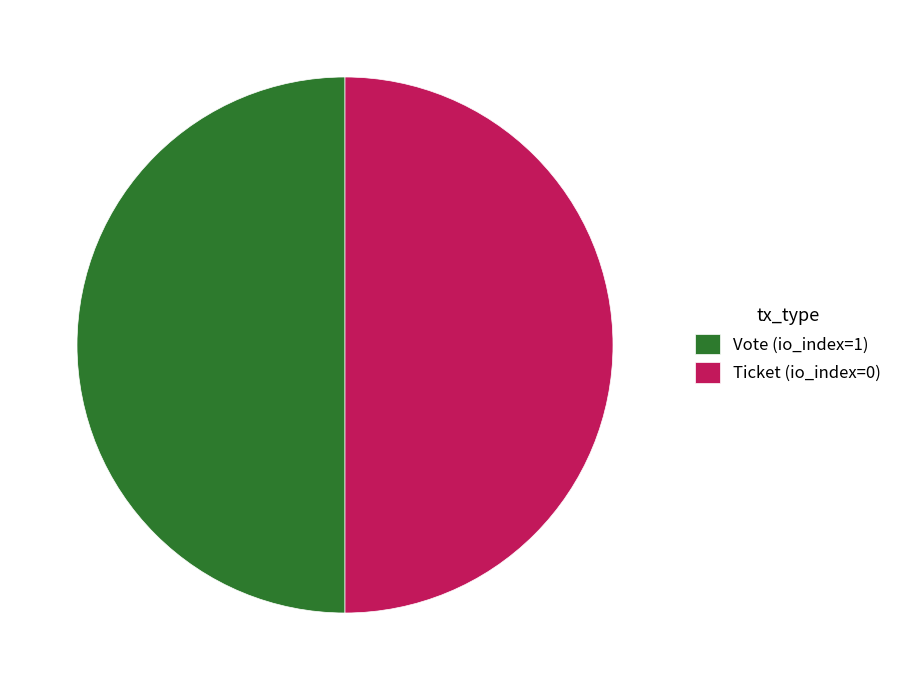

Combined, do Ticket (io_index=0) and Vote (io_index=1) account for over 50%?

Yes